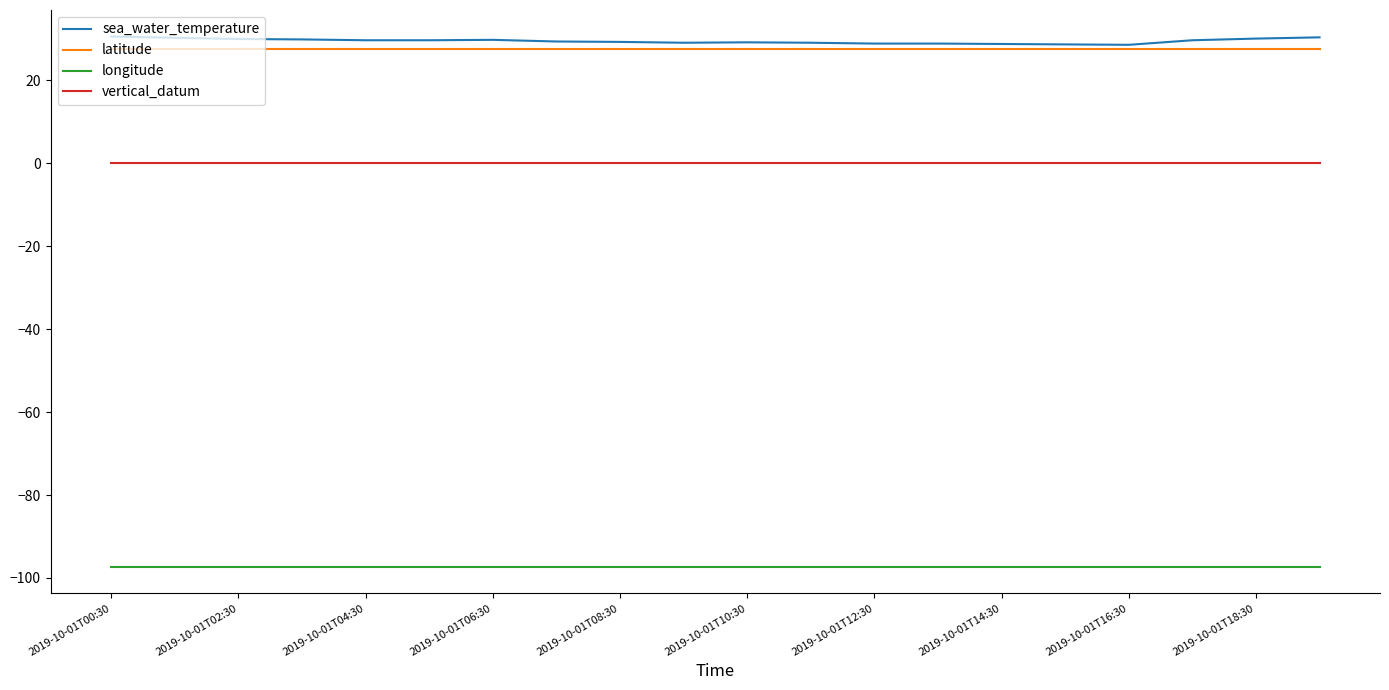

Which series has the largest range (max minus min)?

sea_water_temperature